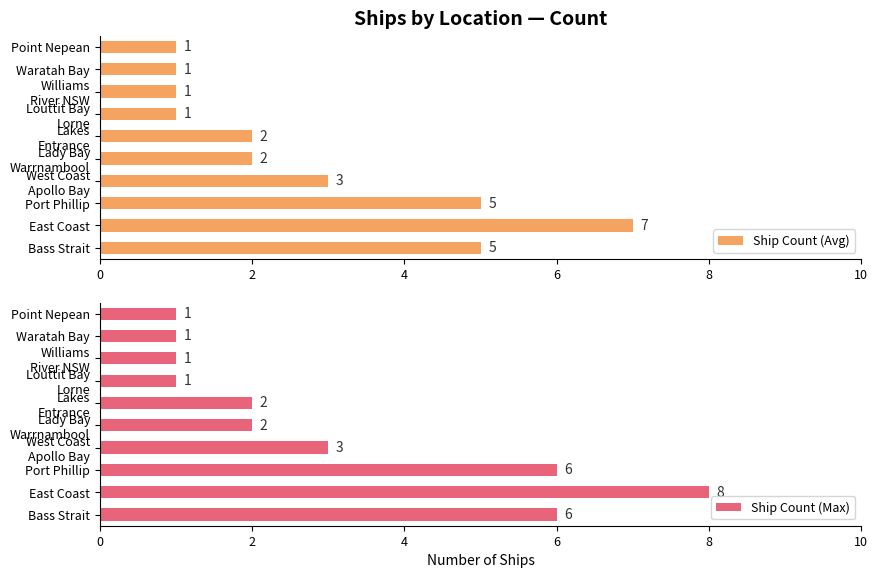

True or false: Ship Count (Avg) has a value of 5 at Port Phillip.

True